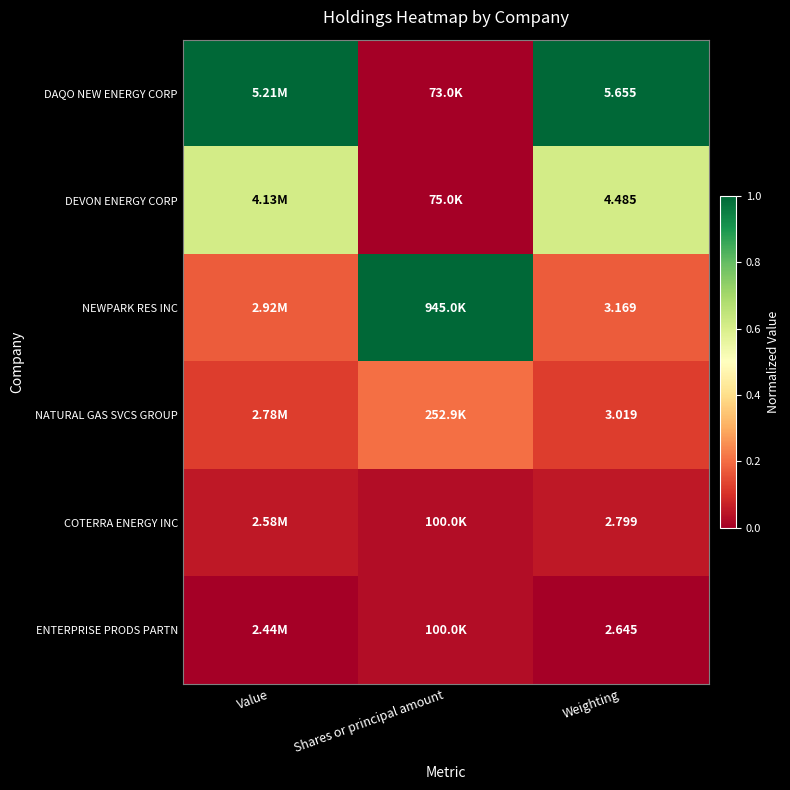

What is the sum of the NATURAL GAS SVCS GROUP values at Shares or principal amount and Weighting?

0.3